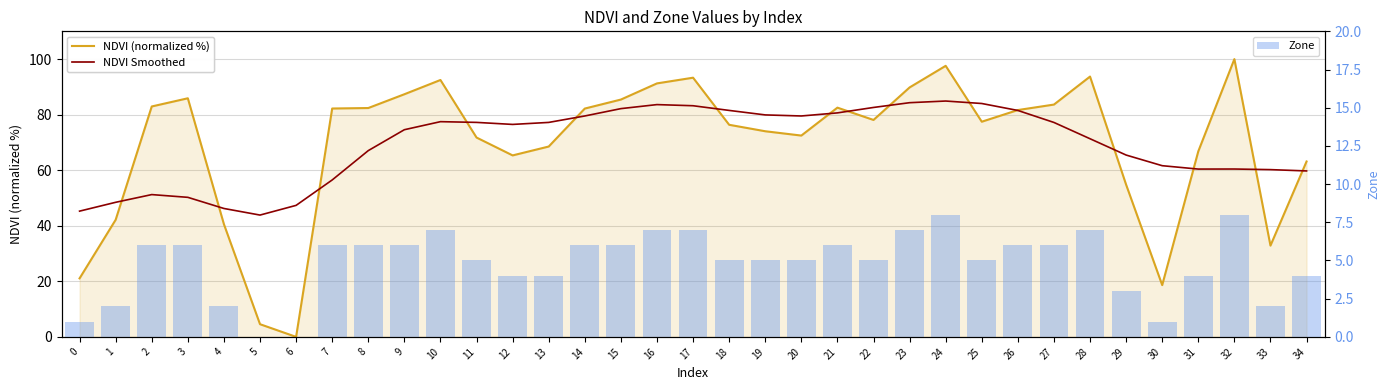

Which category has the lowest value in the NDVI Smoothed series?

5